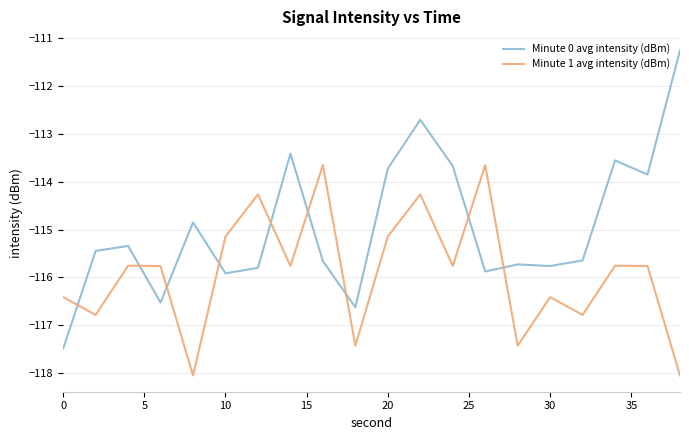

What is the difference between the maximum and minimum values in the Minute 1 avg intensity (dBm) series?

4.4